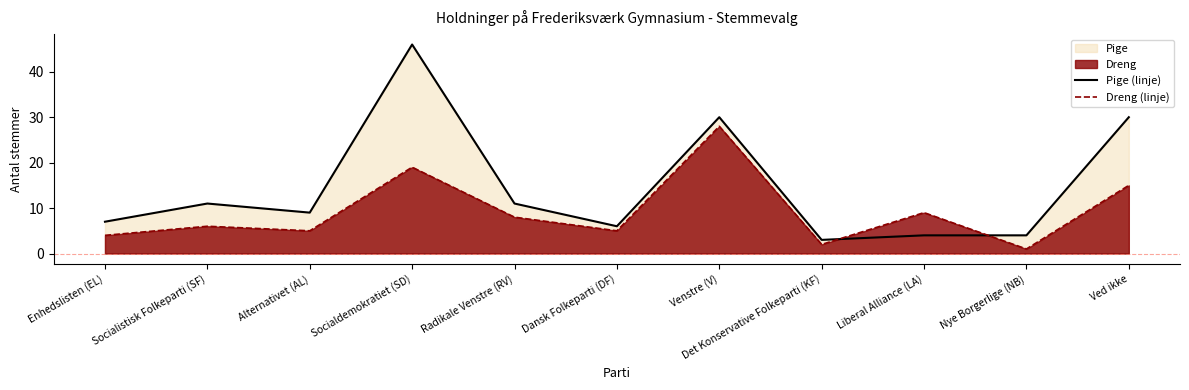

After their last crossing, which series has the higher values: Dreng (linje) or Pige (linje)?

Pige (linje)